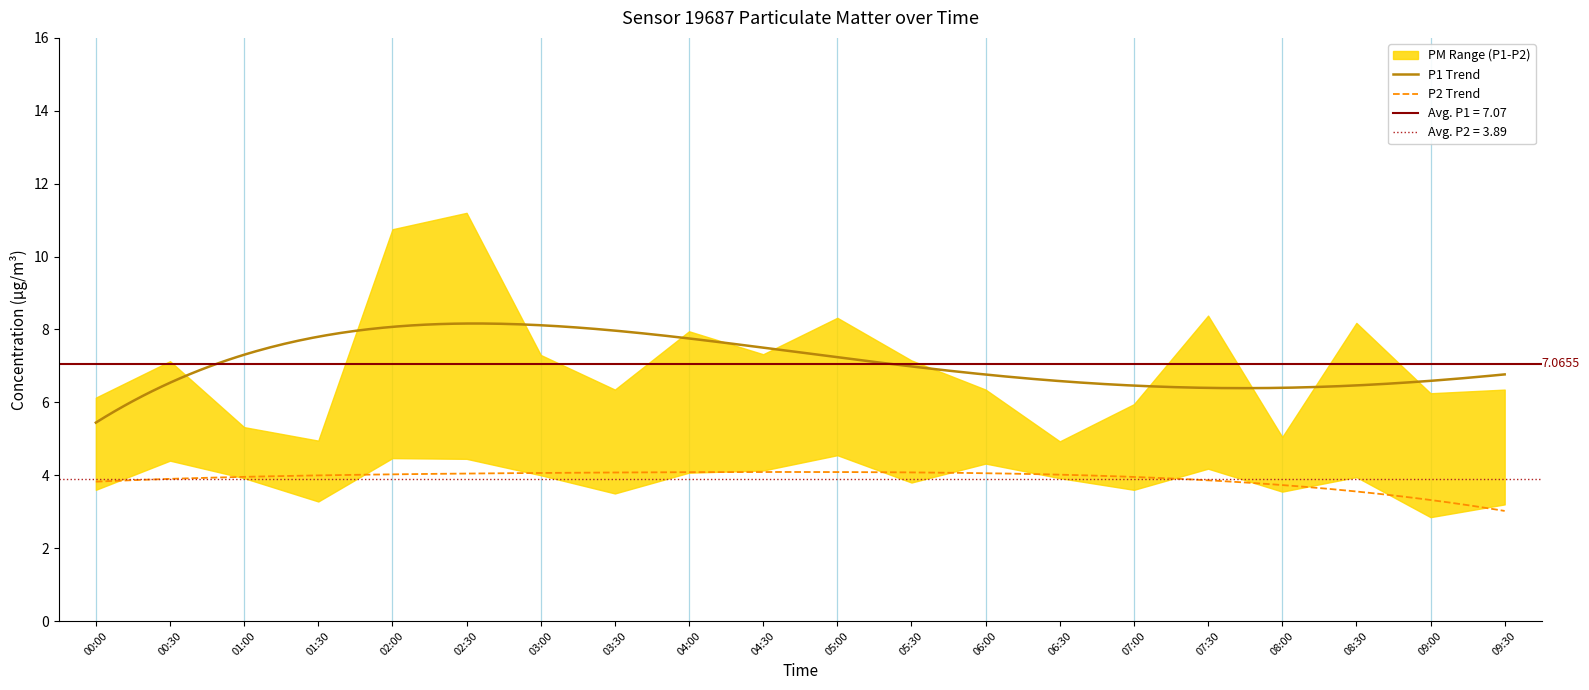

What is the total value across all series at 06:00?

10.7